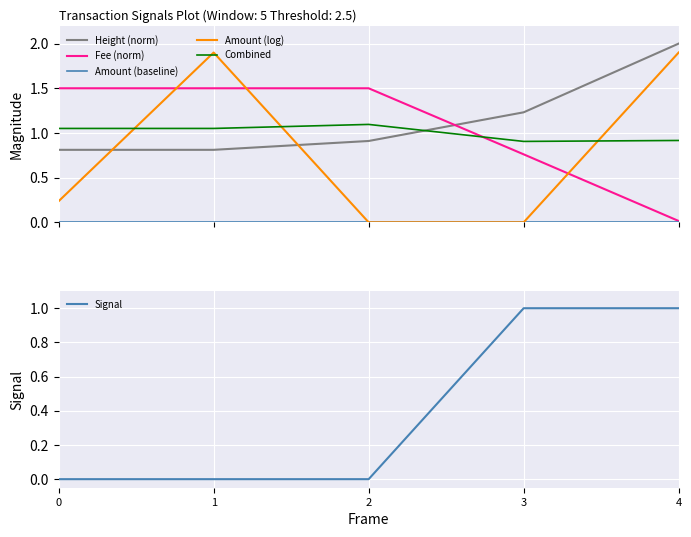

Reading left to right, list all the values displayed in this chart.

Height (norm): 0=0.8	1=0.8	2=0.9	3=1.2	4=2.0
Fee (norm): 0=1.5	1=1.5	2=1.5	3=0.8	4=0.0
Amount (baseline): 0=0.0	1=0.0	2=0.0	3=0.0	4=0.0
Amount (log): 0=0.2	1=1.9	2=0.0	3=0.0	4=1.9
Combined: 0=1.1	1=1.1	2=1.1	3=0.9	4=0.9
Signal: 0=0.0	1=0.0	2=0.0	3=1.0	4=1.0